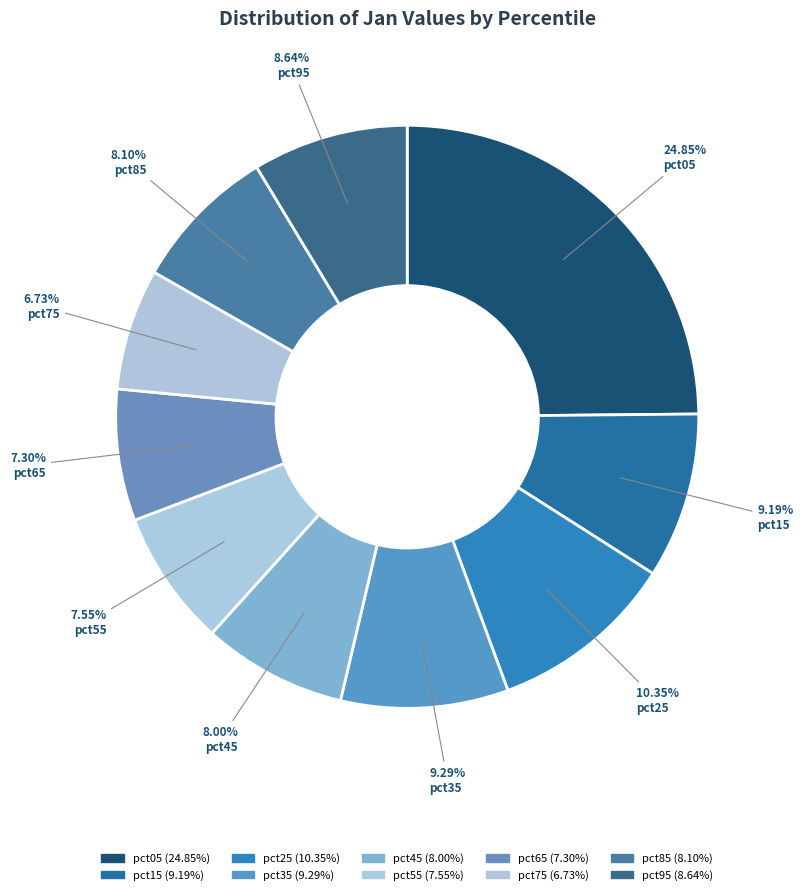

Count the number of slices in the pie.

10